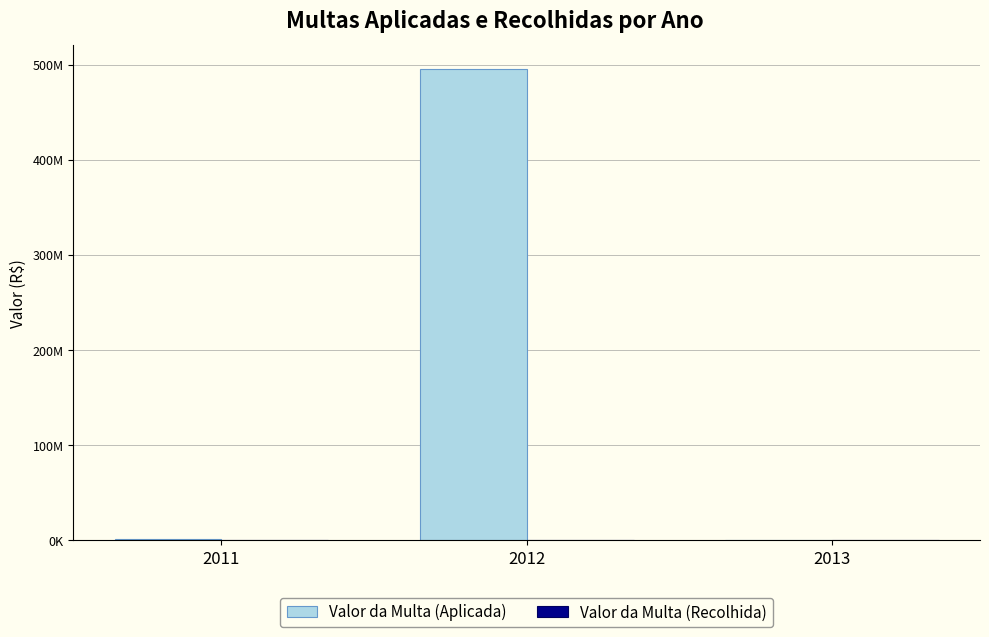

Does the chart contain stacked bars?

No